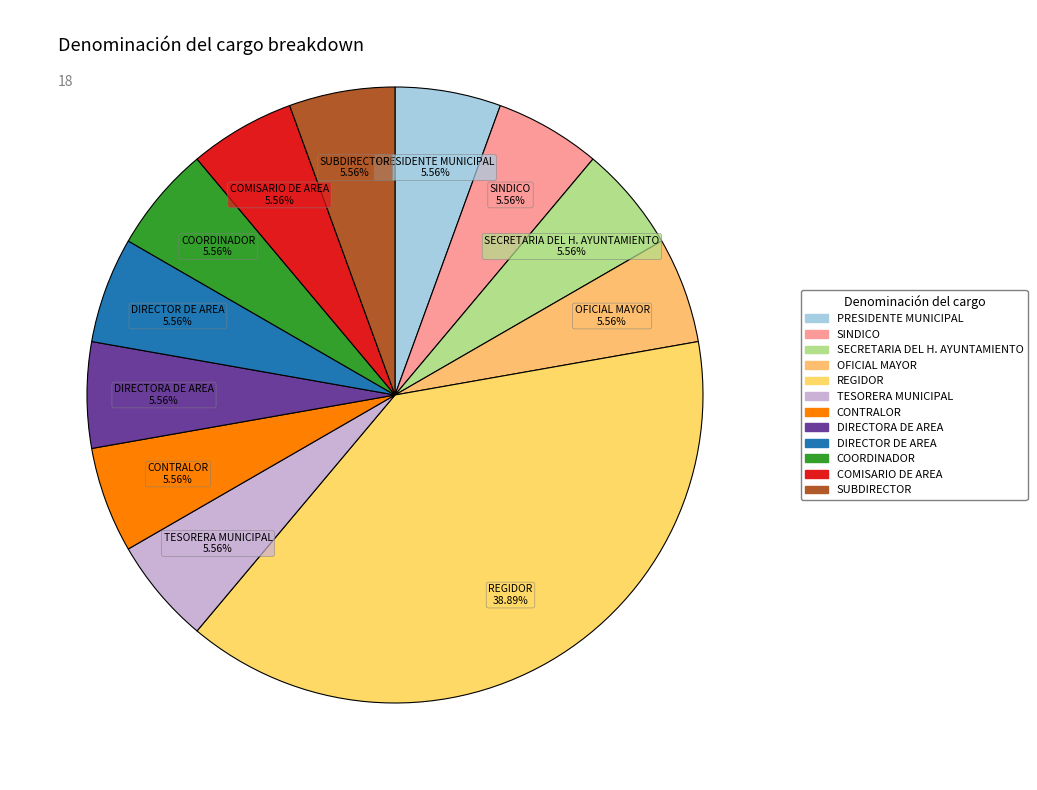

How many slices are in this pie chart?

12